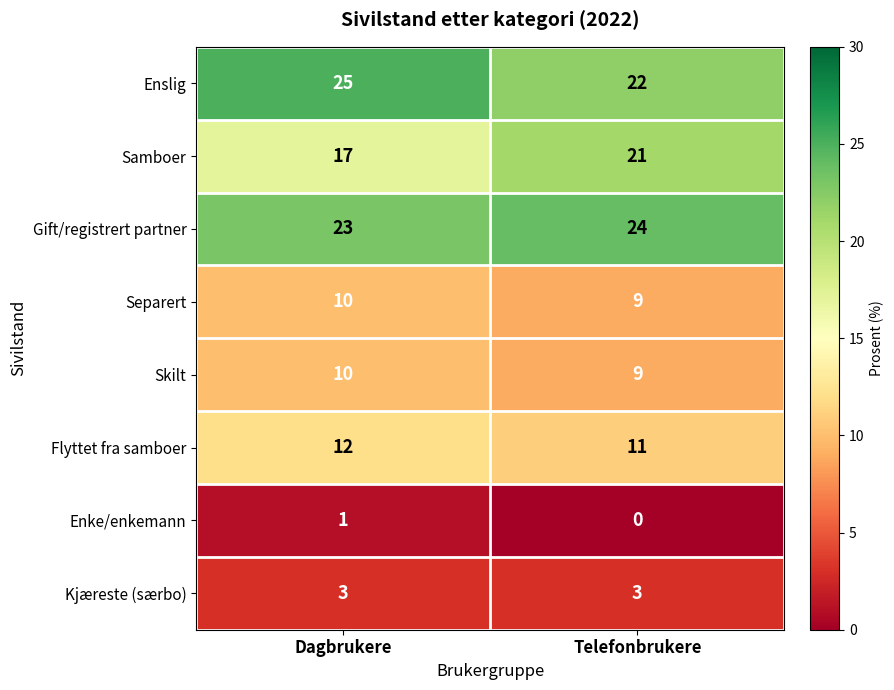

At which label is Separert closest to 9?

Telefonbrukere